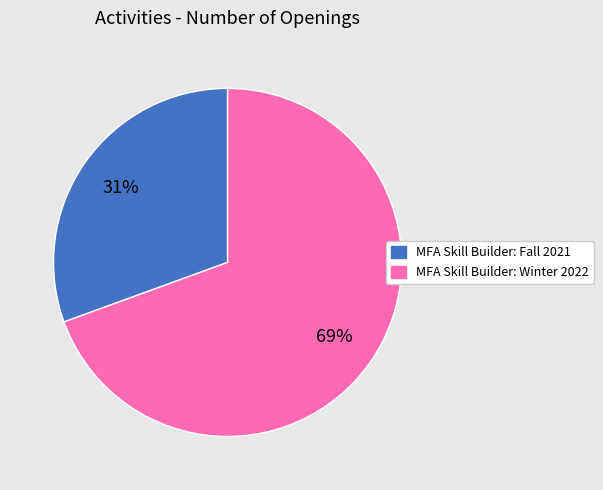

Does MFA Skill Builder: Fall 2021 represent more than half of the total?

No